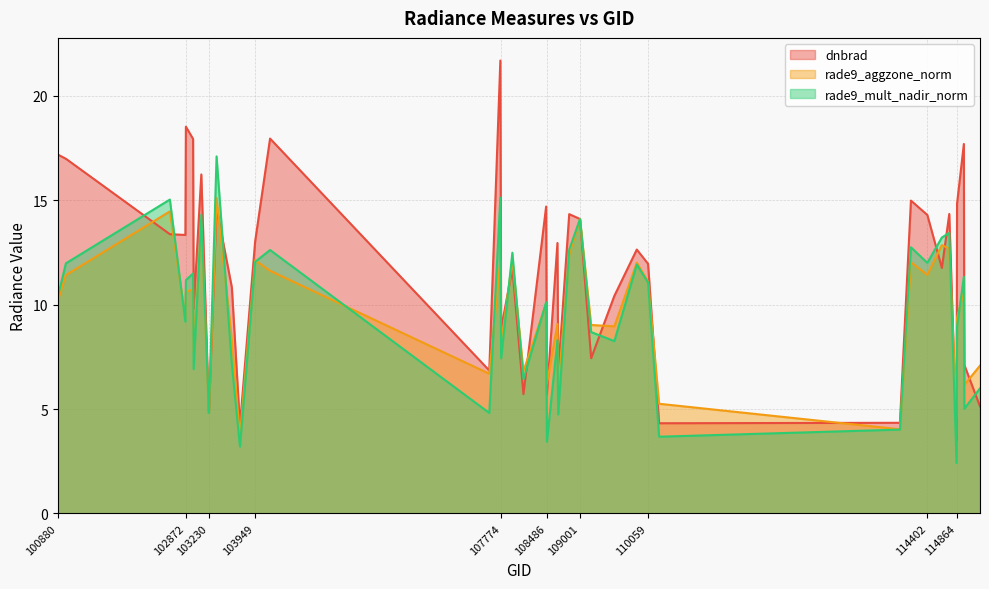

At how many categories does at least one series exceed 19?

1